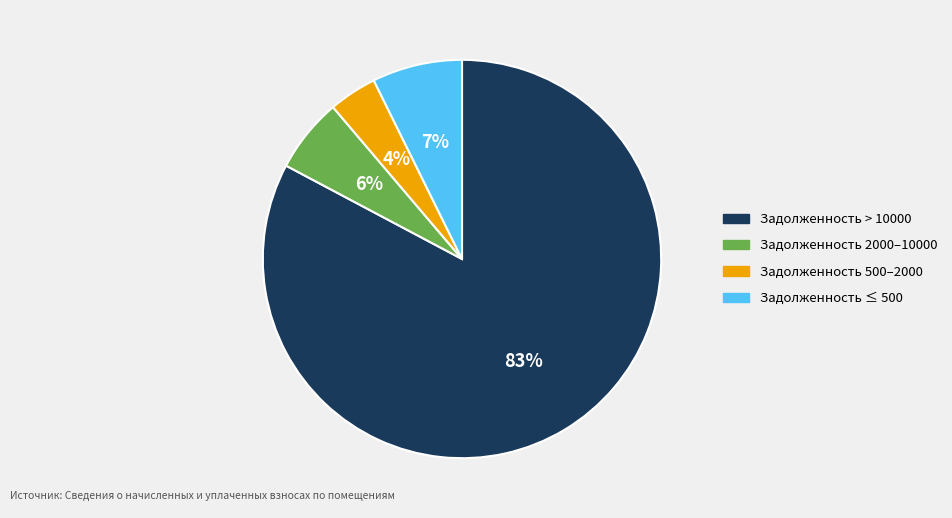

To the nearest percent, what is the difference between the largest and smallest slice percentages?

79%